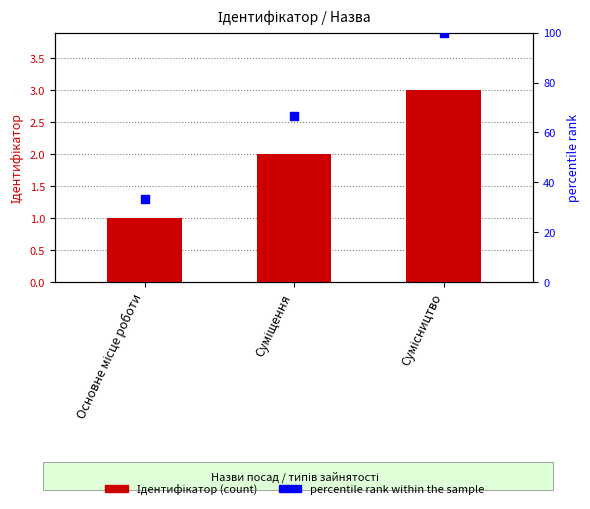

Is the value of Ідентифікатор at Основне місце роботи greater than the value of percentile rank within the sample at Основне місце роботи?

No